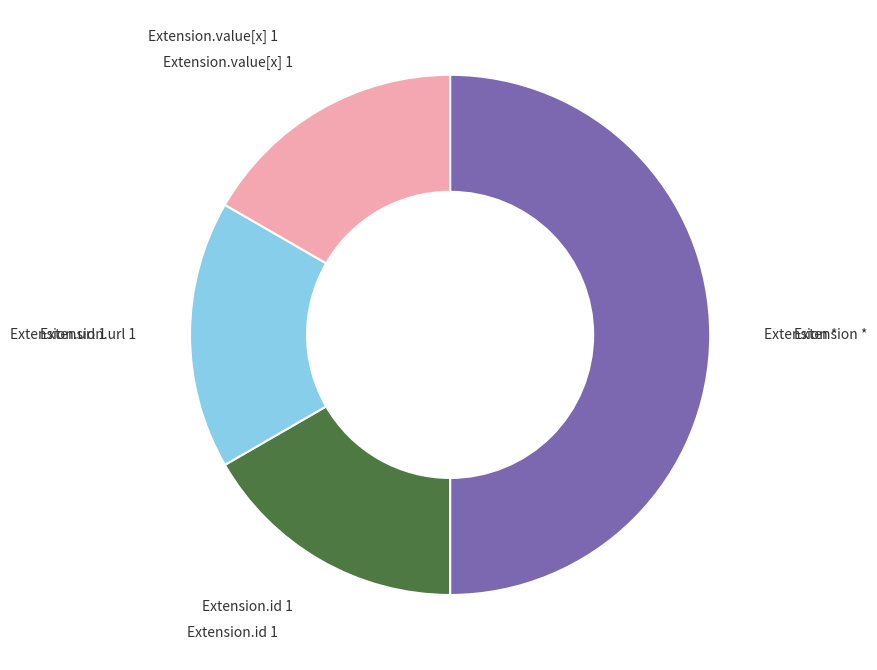

True or false: Extension * accounts for 40% of the total.

False